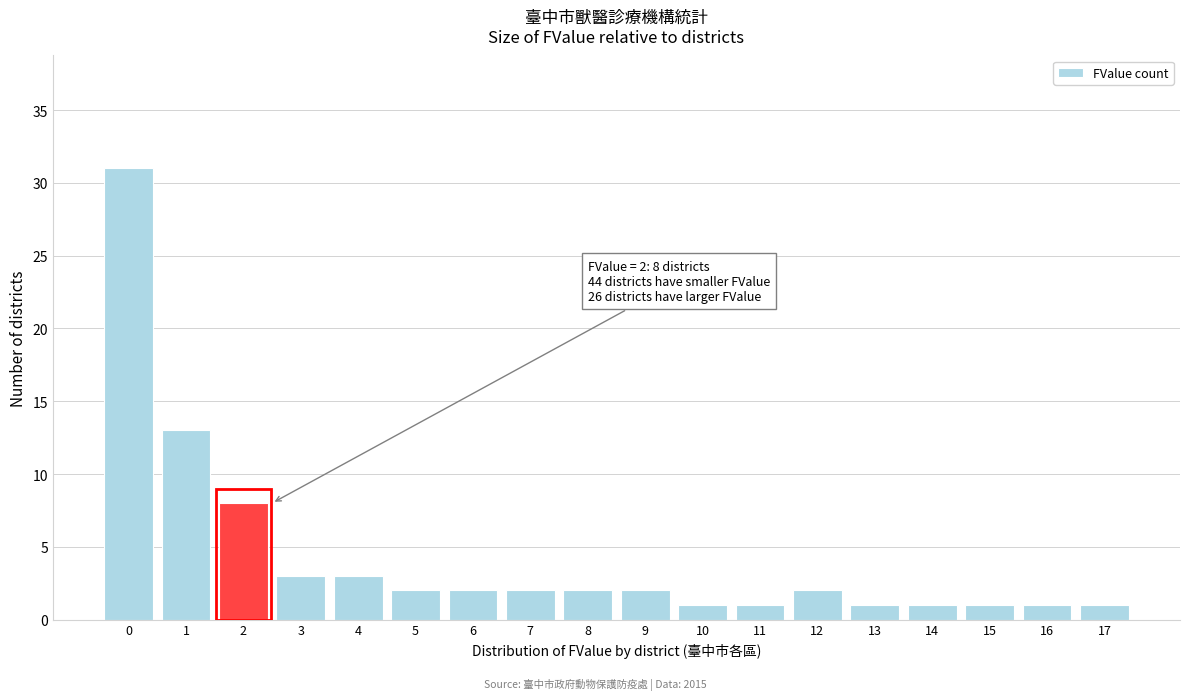

Reading right to left, extract all data points from this chart.

1	1	1	1	1	2	1	1	2	2	2	2	2	3	3	8	13	31